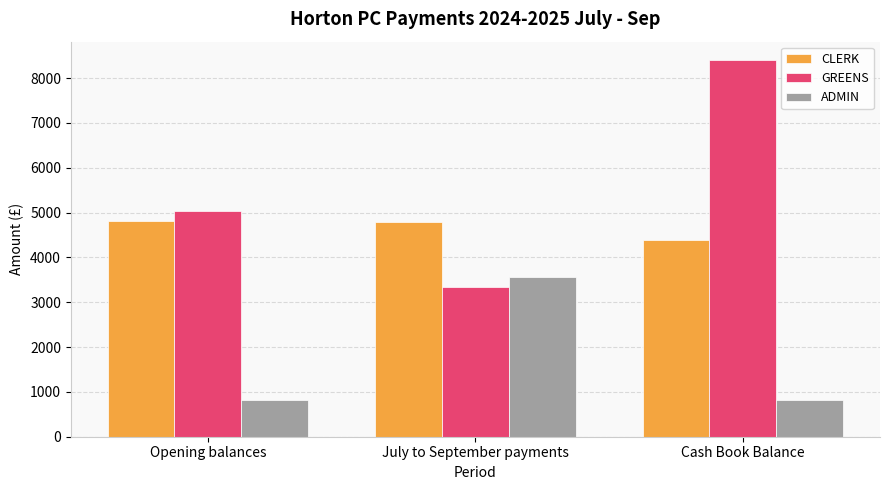

Are the bars horizontal?

No